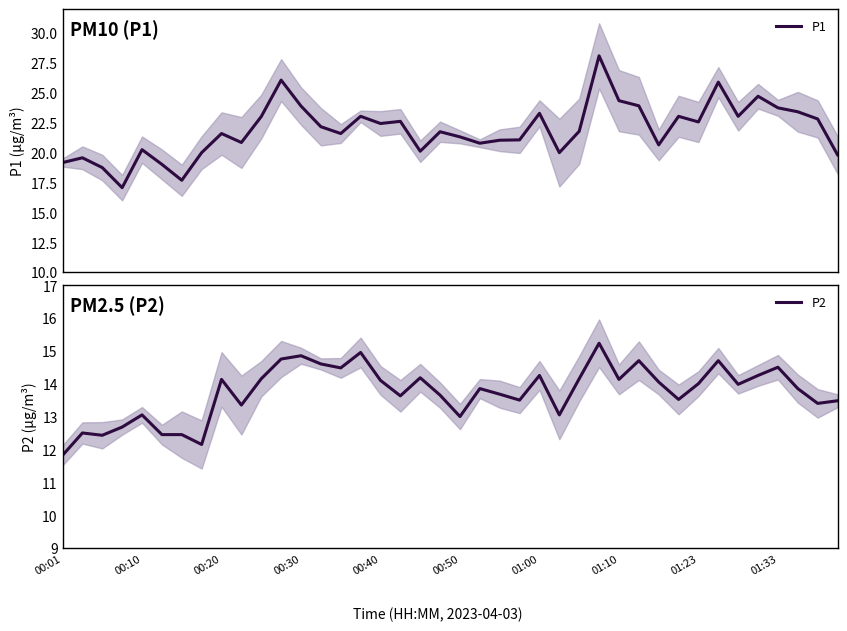

What is the lowest value of the P1 series?

17.1